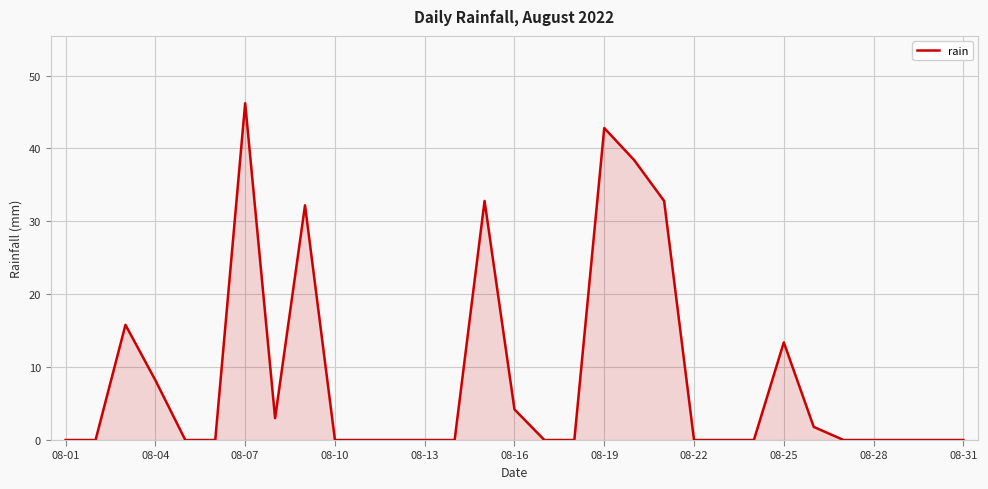

What is the greatest value displayed?

46.2